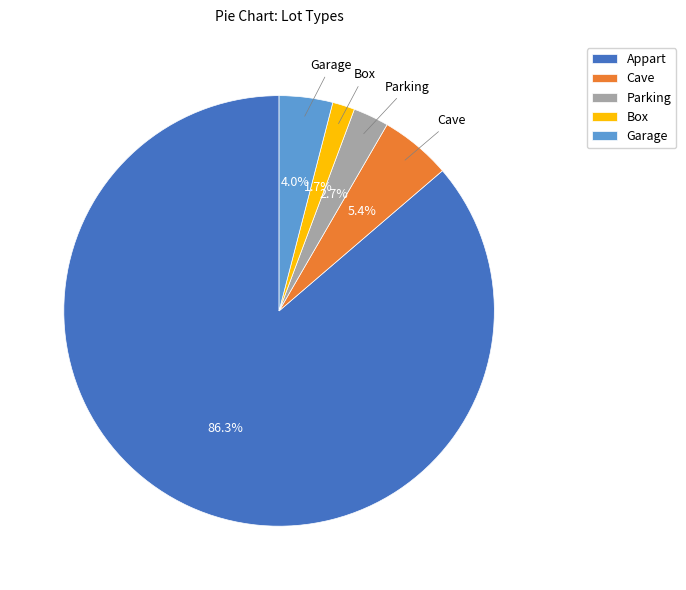

To the nearest percent, what is the average slice percentage?

20%